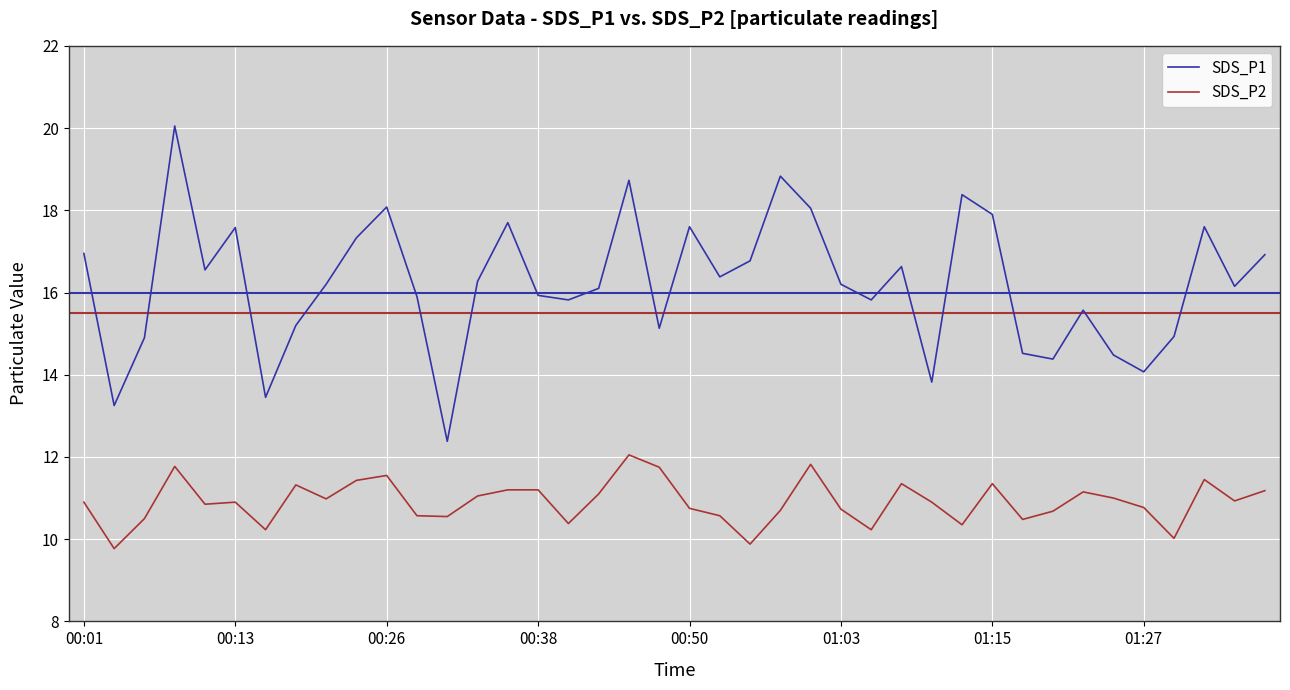

Which series has the widest spread of values?

SDS_P1